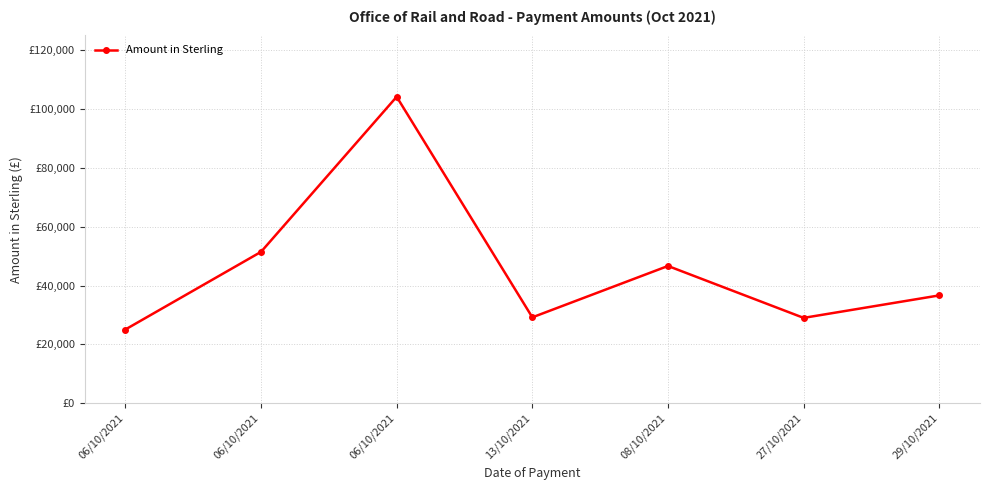

Does the chart have visible grid lines?

Yes